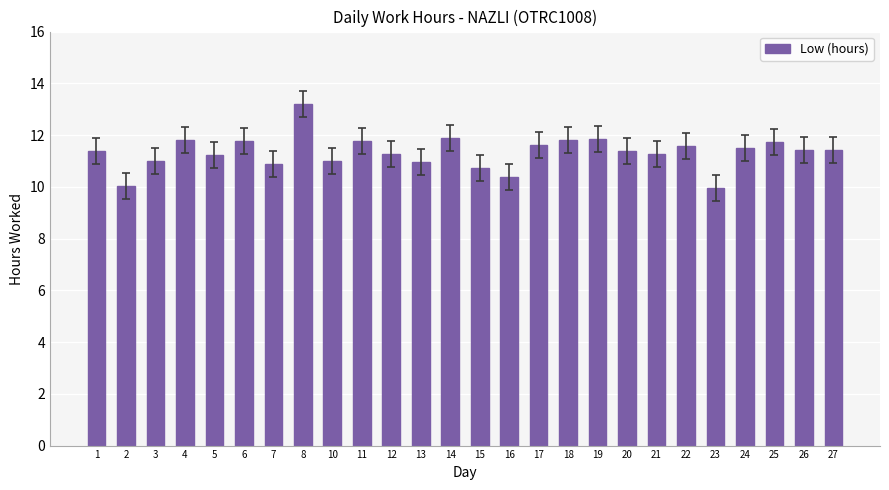

Which category has the highest value across all series?

8